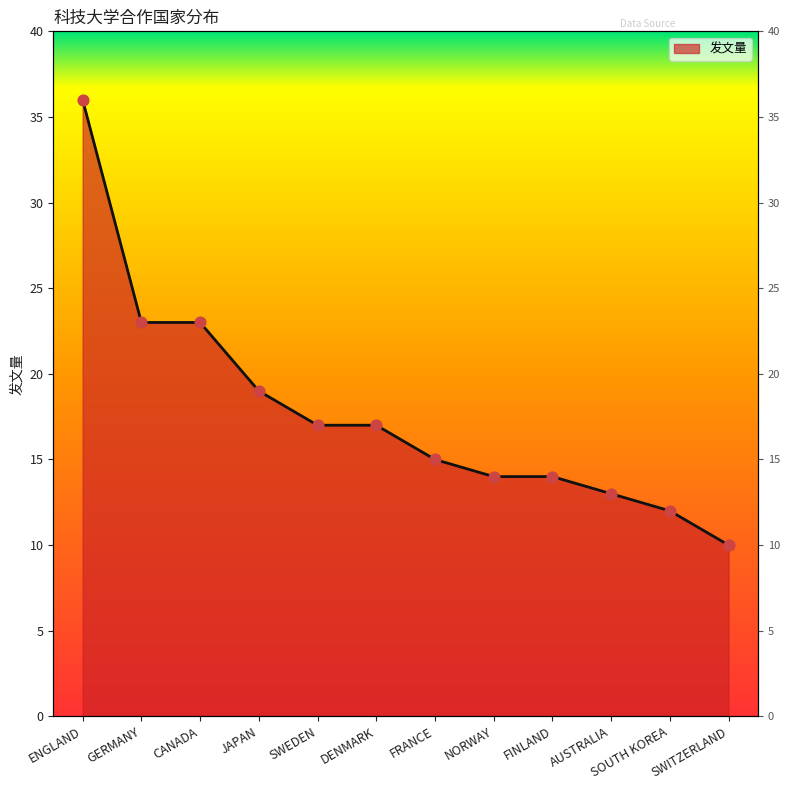

Approximately how many times larger is the value at DENMARK compared to AUSTRALIA?

1.3